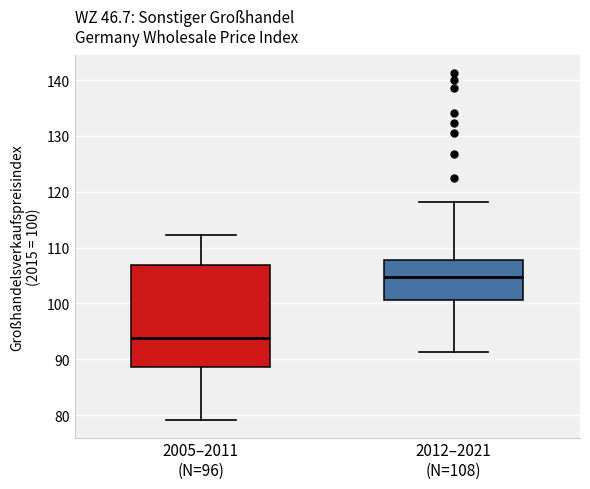

Which box's median line is the highest?

2012–2021 (N=108)